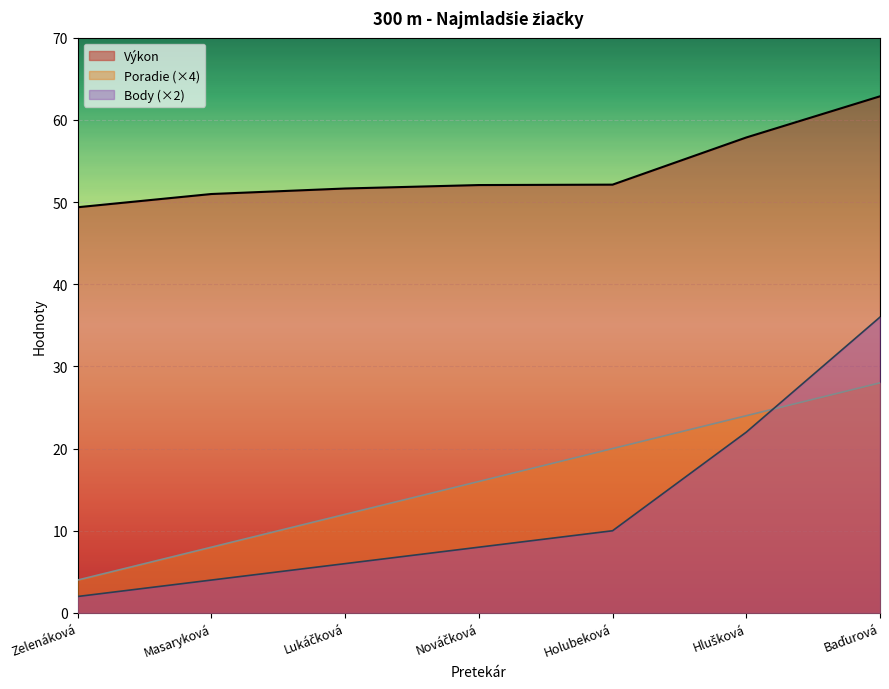

At which label does Výkon first exceed 52?

Nováčková